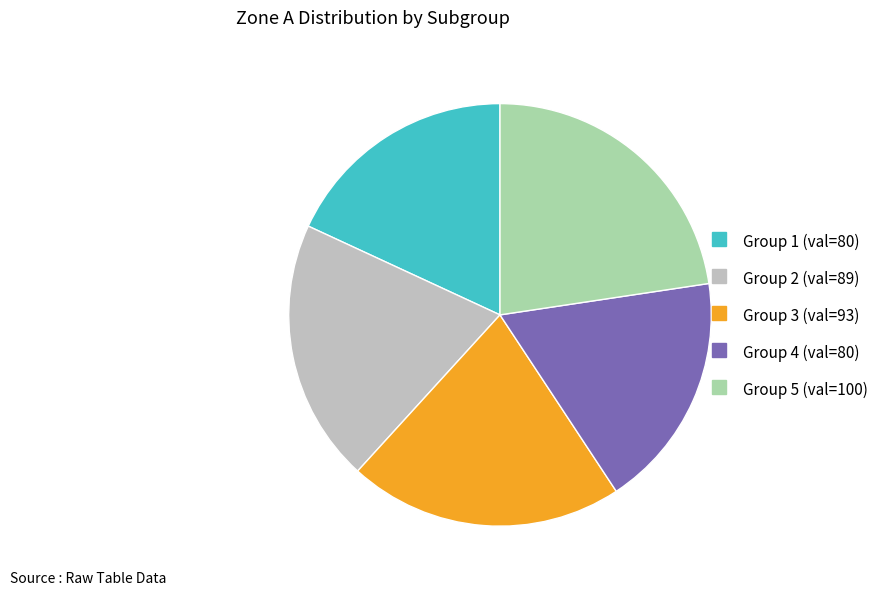

Is there any slice that represents more than half of the pie?

No